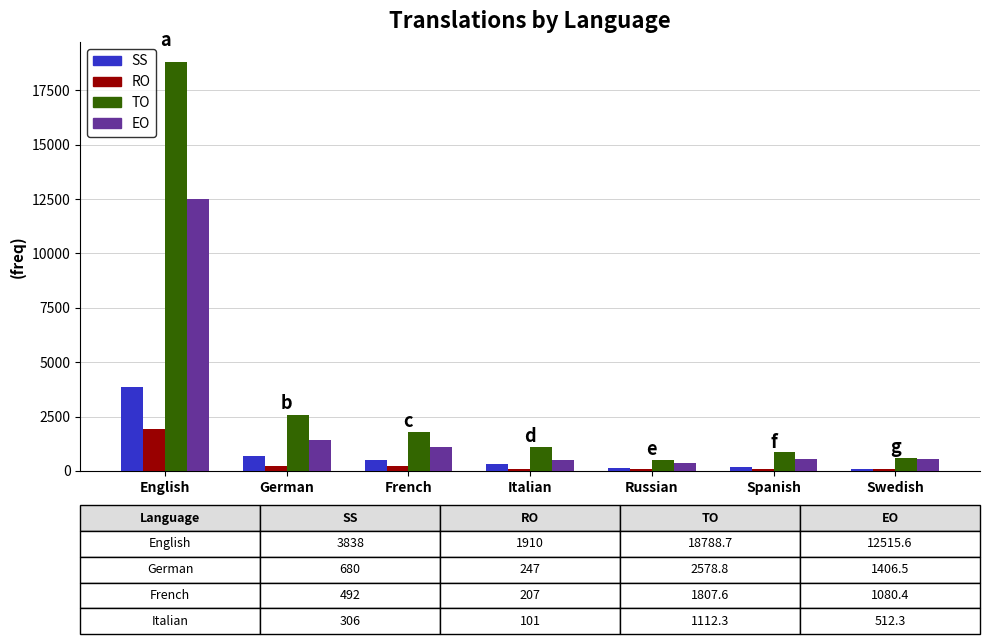

What is the difference between the second highest and second lowest values in the TO series?

1972.5